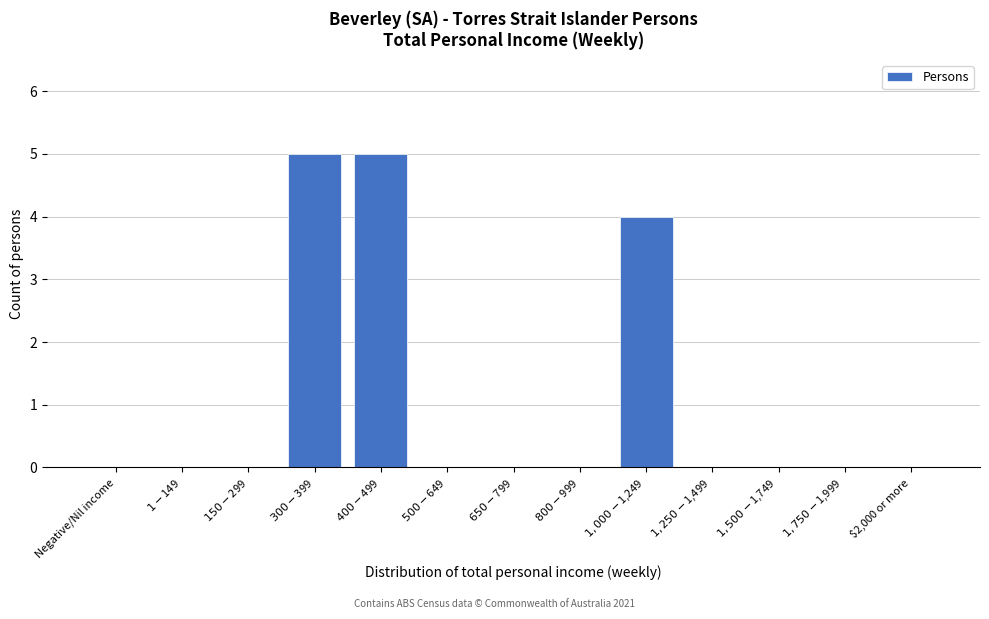

The value at $2,000 or more is 0. True or false?

True